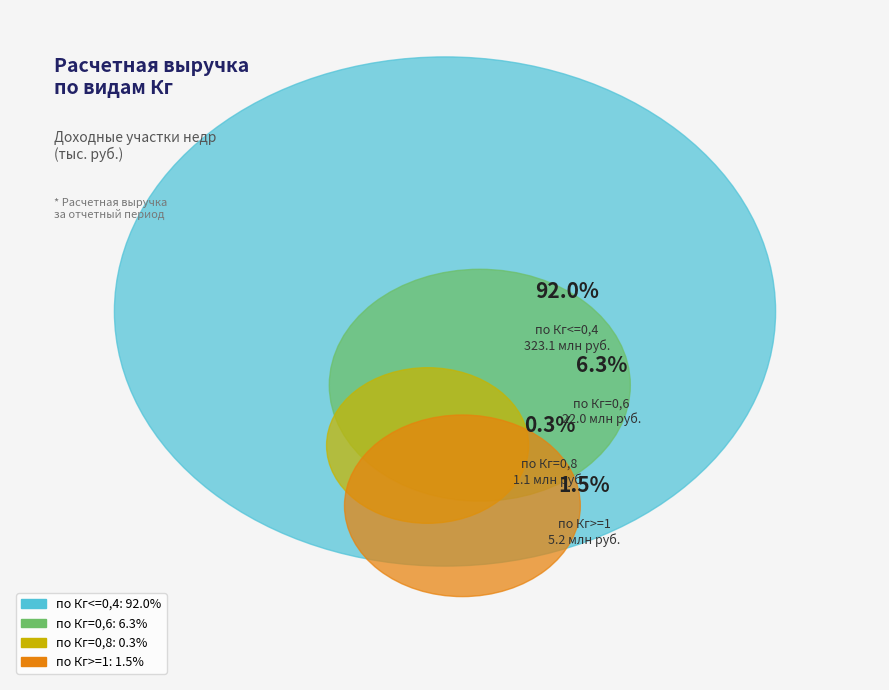

To the nearest percent, what is the difference between the largest and smallest slice percentages?

92%